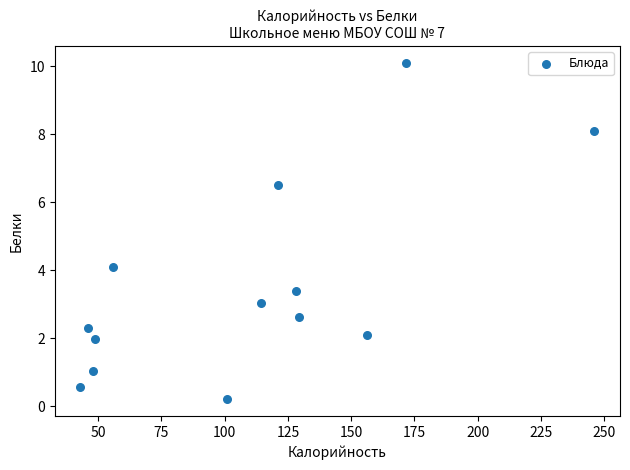

What Y value in the scatter plot is closest to 5?

4.1